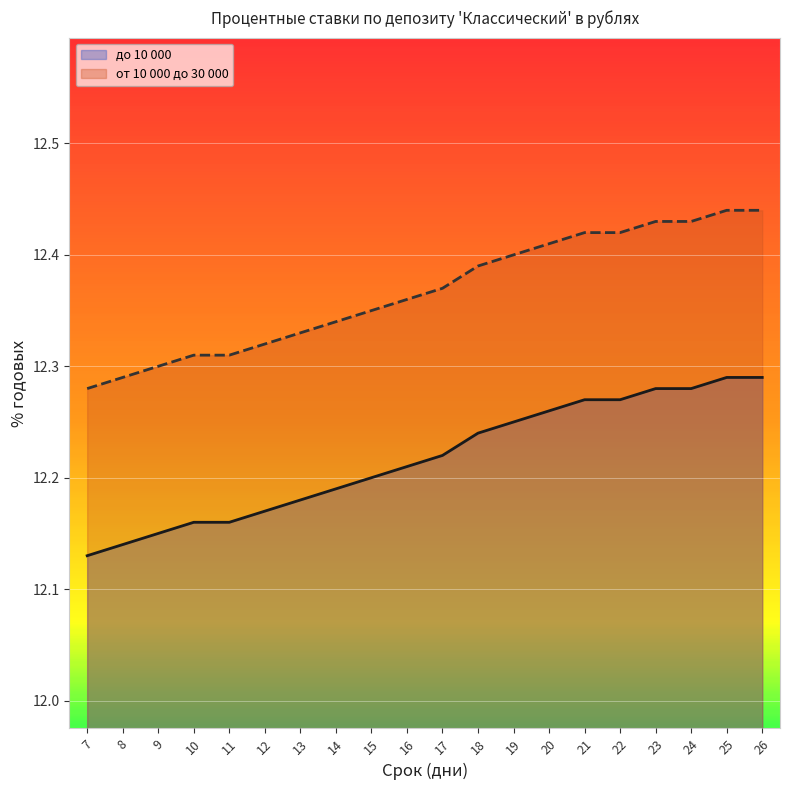

Count the от 10 000 до 30 000 (line) values in the range 12 to 13.

20